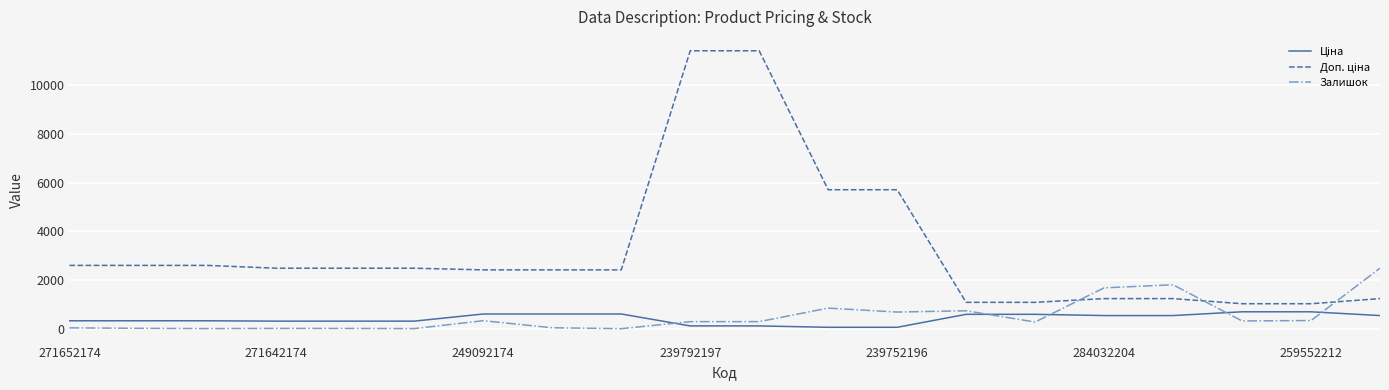

What is the maximum value shown in the chart?

11410.0